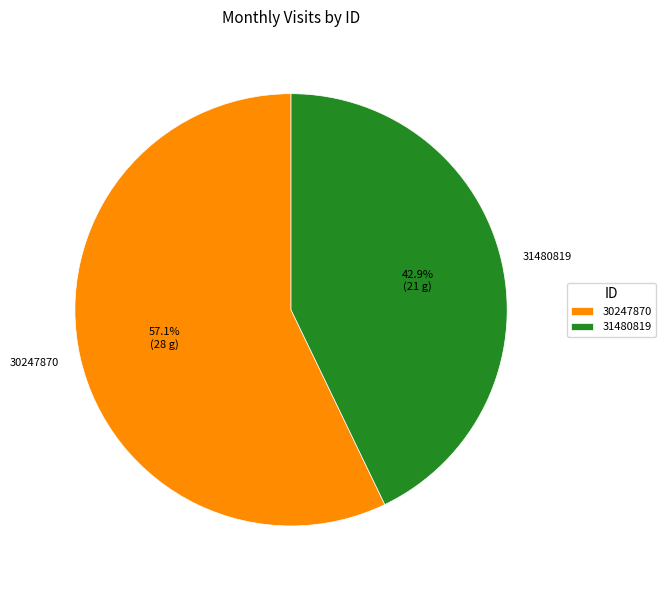

The 31480819 slice represents 43% of the pie. True or false?

True